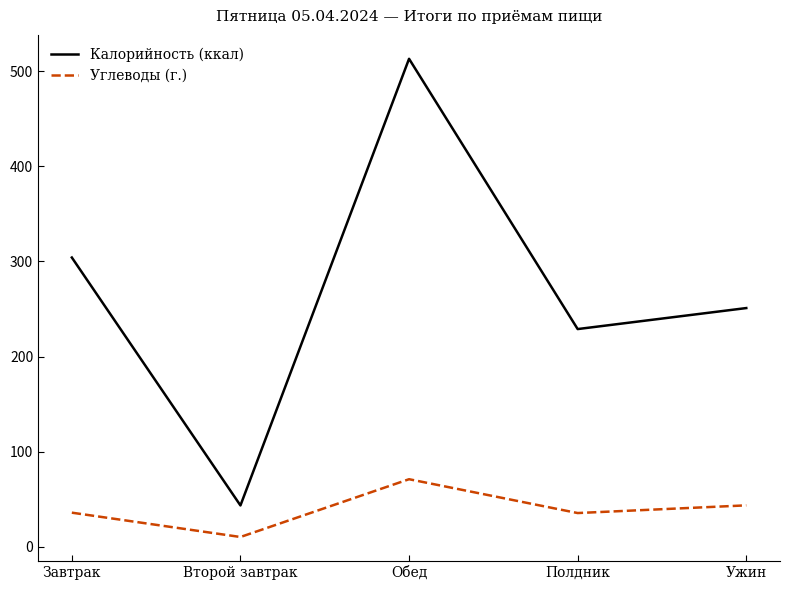

Rank the categories by Калорийность (ккал) value from lowest to highest.

Второй завтрак, Полдник, Ужин, Завтрак, Обед